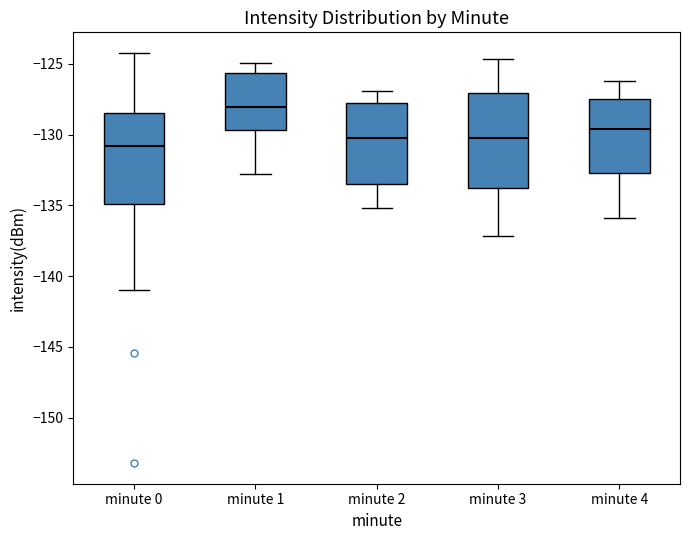

Reading left to right, read every box against the y-axis: the position of its median line, the range the box covers, and the ends of its whiskers. The values are not printed on the chart, so give them approximately, as read against the axis.

minute 0: median -131.0, box -135.0 to -128.5, whiskers -141.0 to -124.0
minute 1: median -128.0, box -129.5 to -125.5, whiskers -133.0 to -125.0
minute 2: median -130.0, box -133.5 to -128.0, whiskers -135.0 to -127.0
minute 3: median -130.0, box -134.0 to -127.0, whiskers -137.0 to -124.5
minute 4: median -129.5, box -132.5 to -127.5, whiskers -136.0 to -126.0